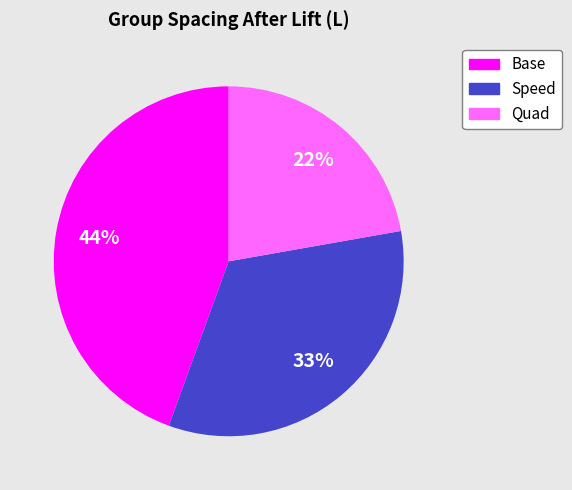

Which slice is the smallest?

Quad